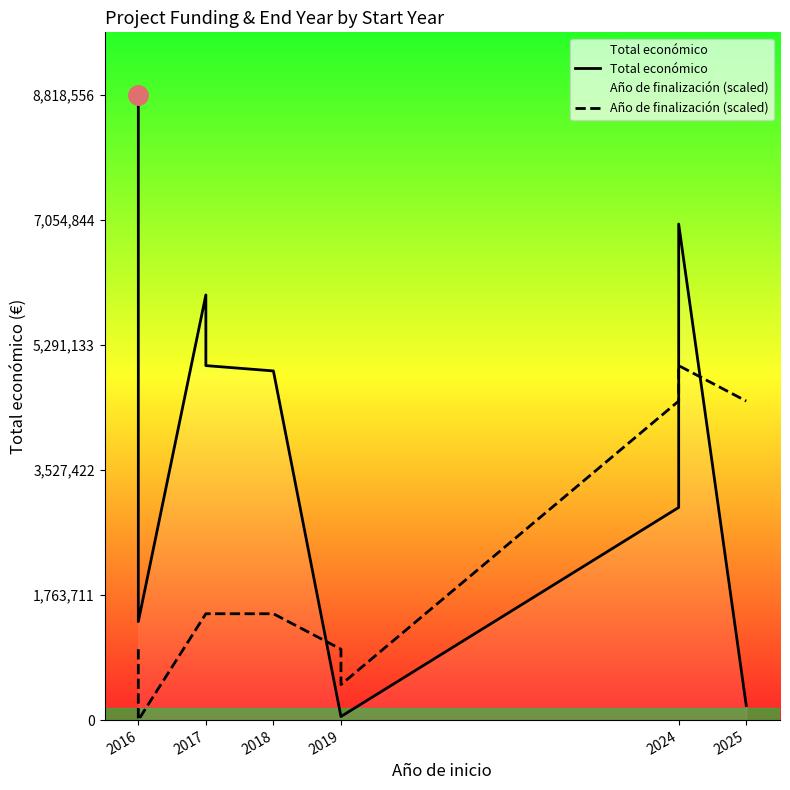

What is the sum of all Total económico values?

36431384